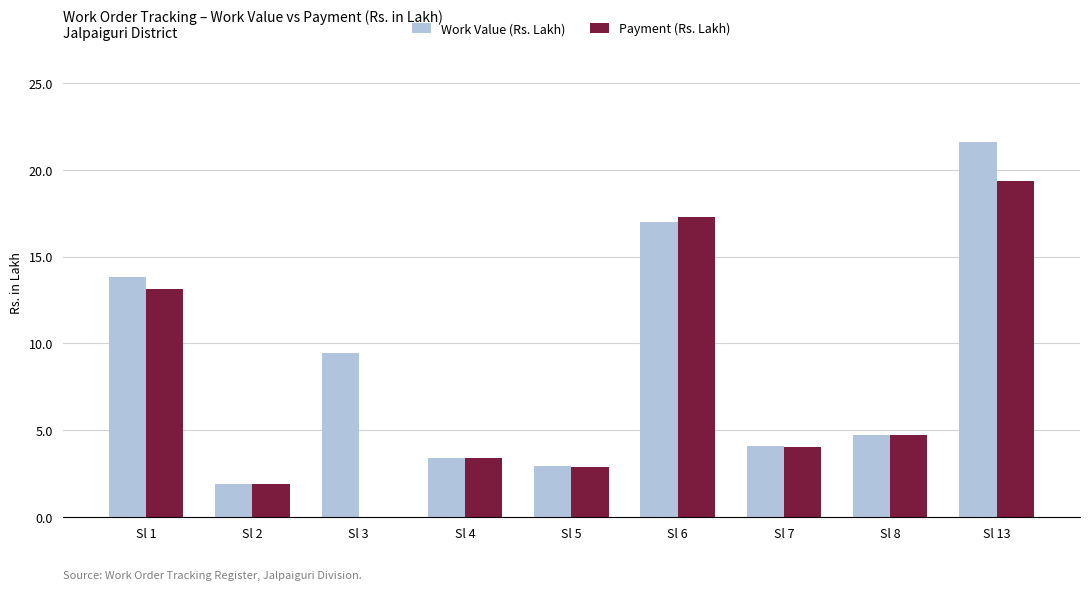

How many data points does each series have?

9